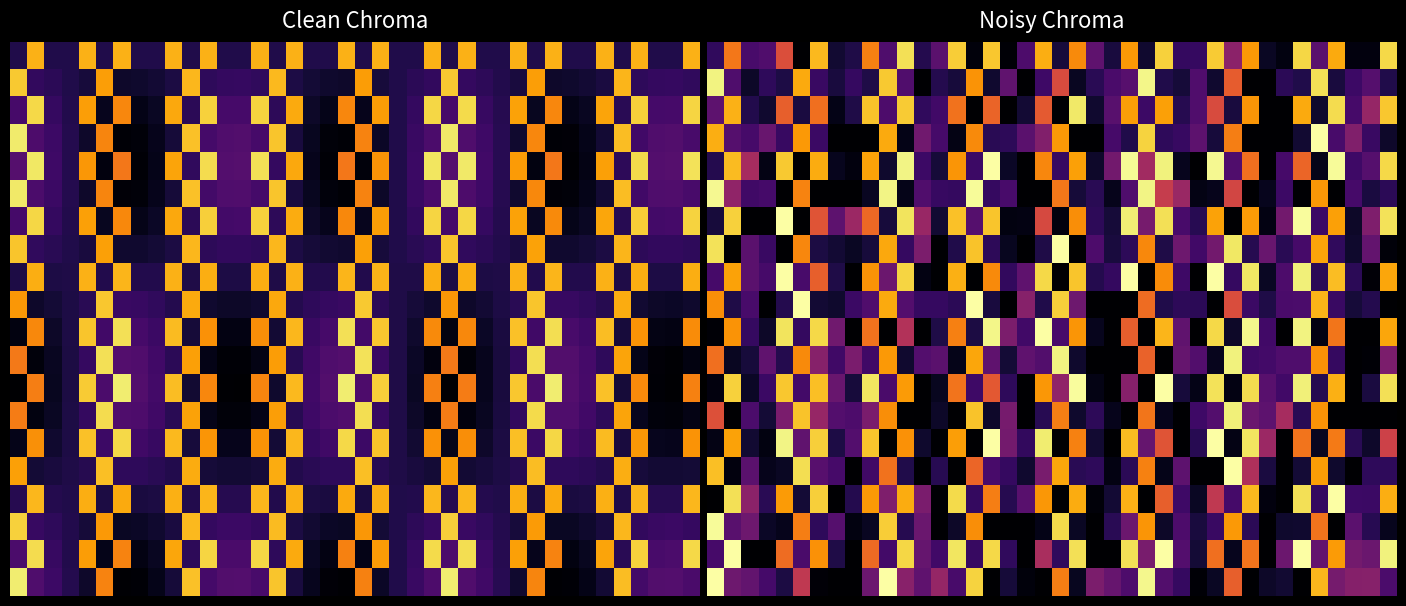

Is it true that row_15 equals 0.0 at 10?

True